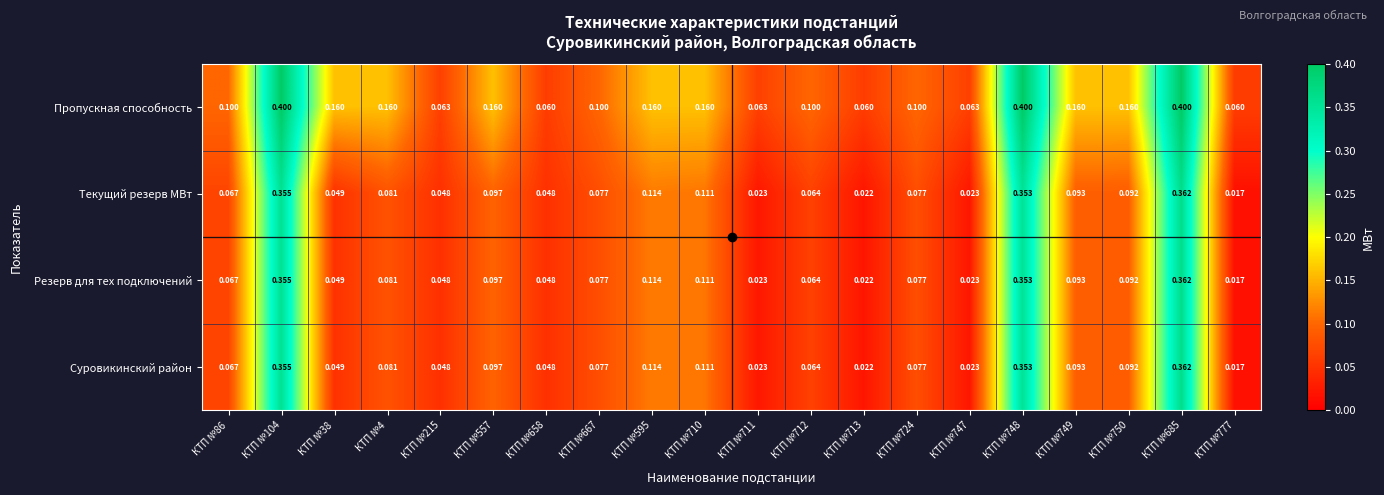

Between КТП №658 and КТП №685, which series saw the biggest shift?

Пропускная способность